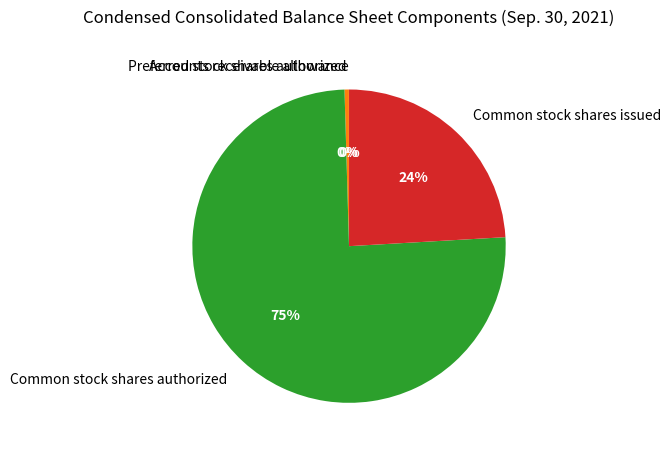

Which slice is the largest?

Common stock shares authorized